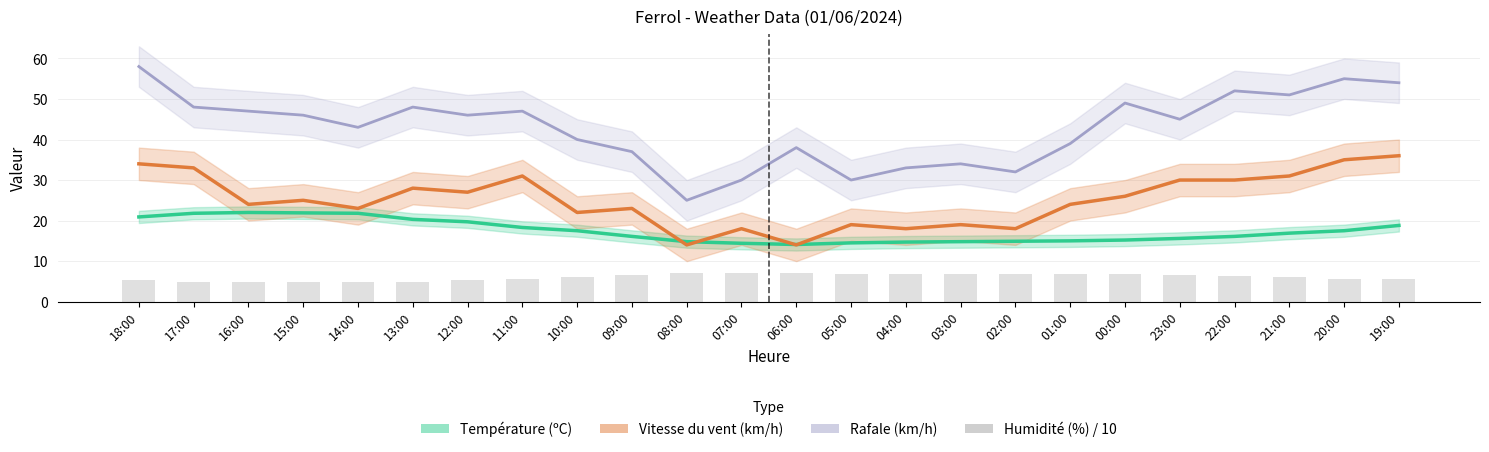

At which category is the sum across all series the highest?

18:00